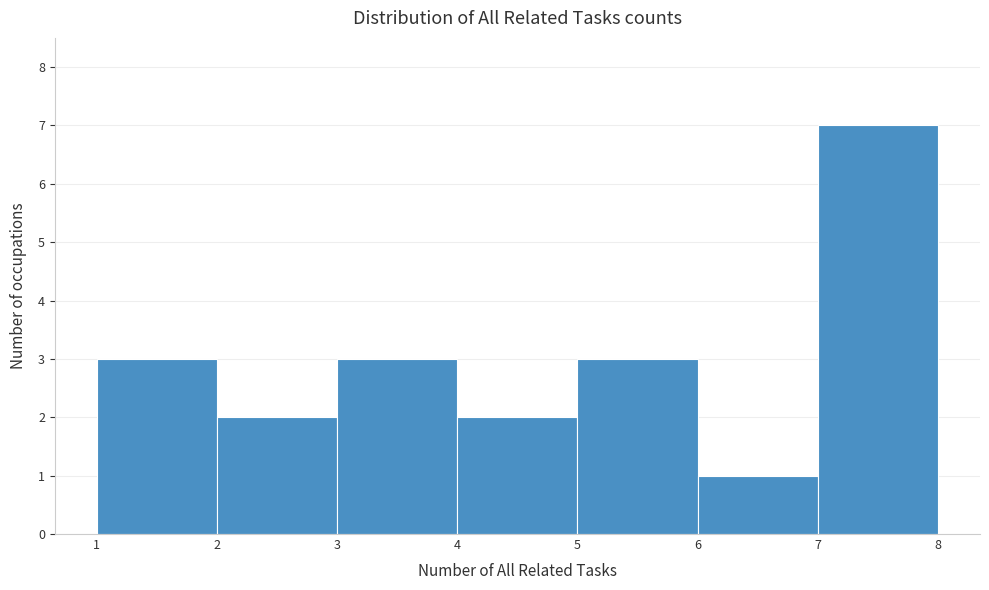

Reading right to left, list all the values displayed in this chart.

7=7	6=1	5=3	4=2	3=3	2=2	1=3